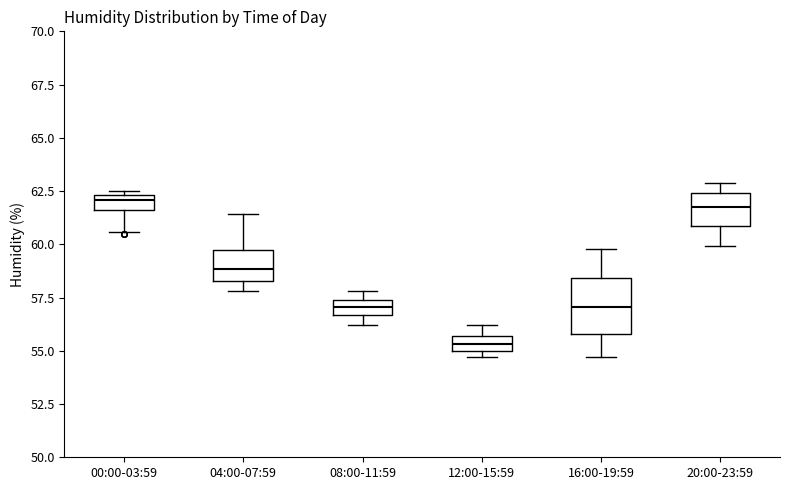

Which box is the tallest, from its lower edge to its upper edge?

16:00-19:59